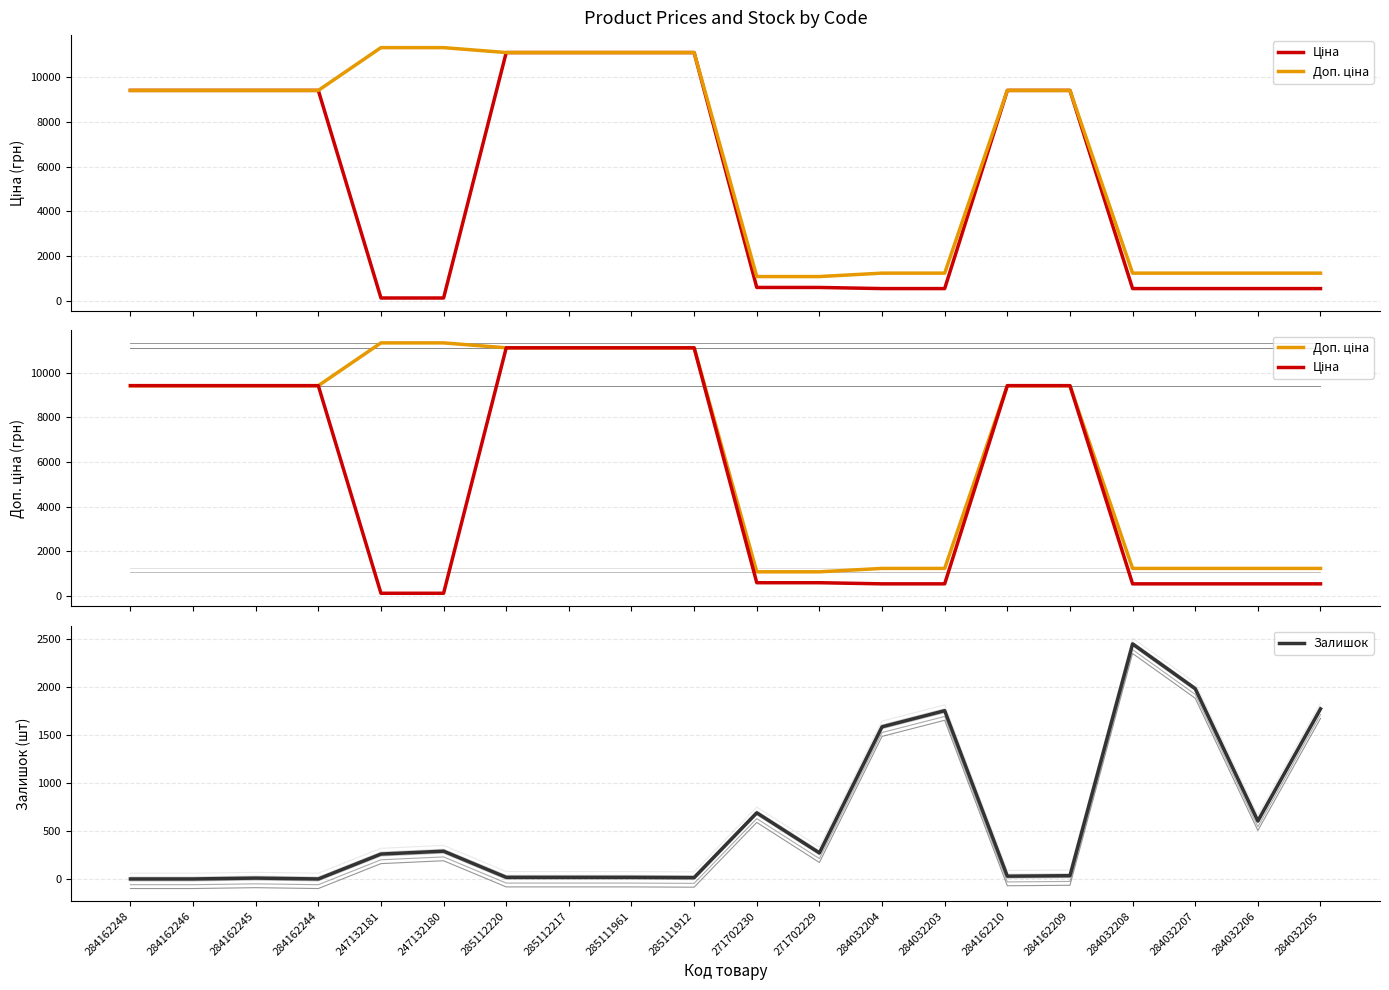

Between 284032205 and 285111912, which is larger?

285111912